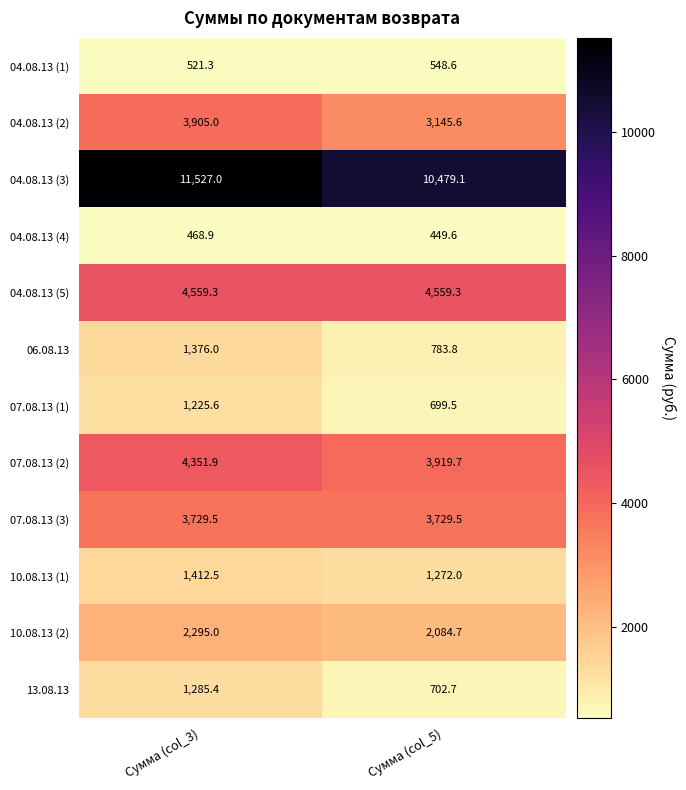

The value of 04.08.13 (2) at Сумма (col_5) is 3145.6. True or false?

True